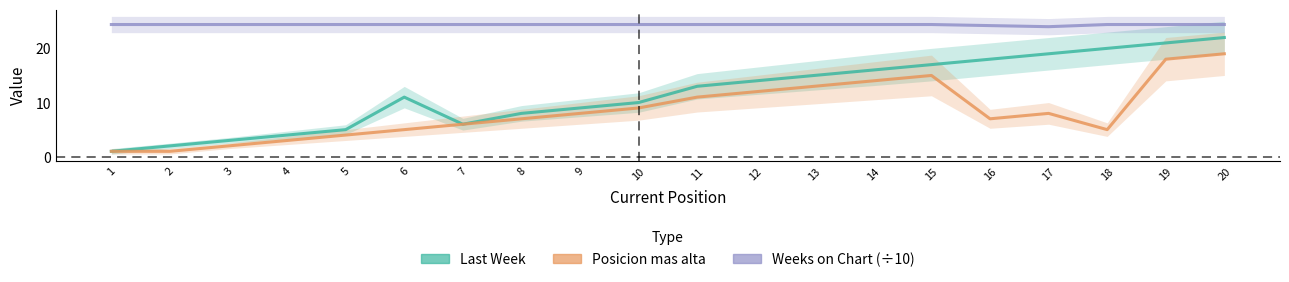

Which category has the highest value across all series?

1